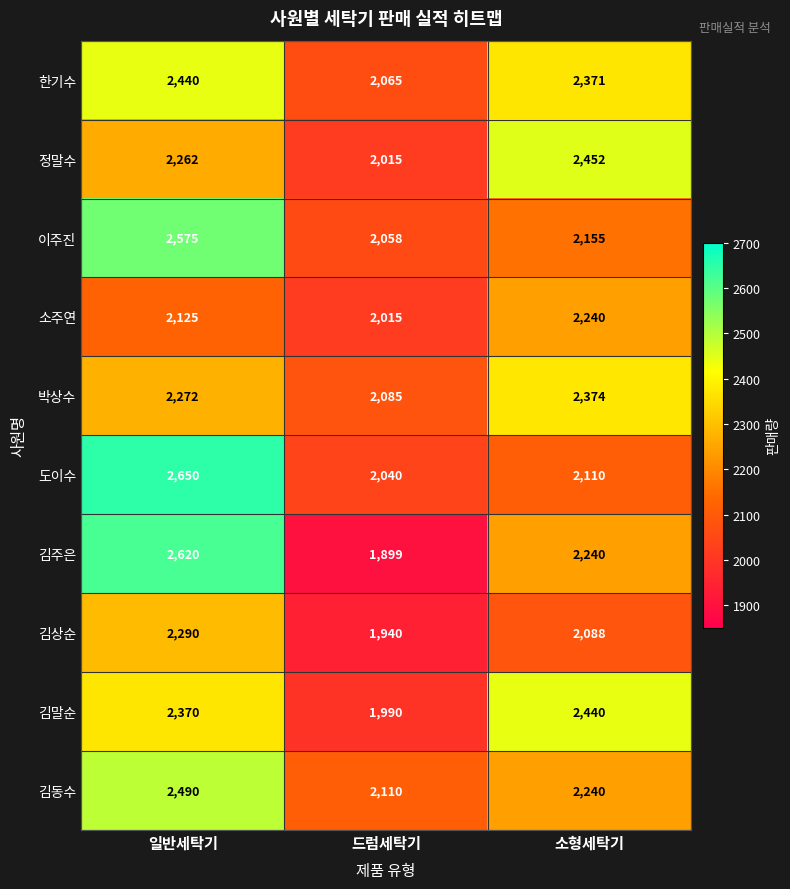

How many categories are shown in the chart?

3